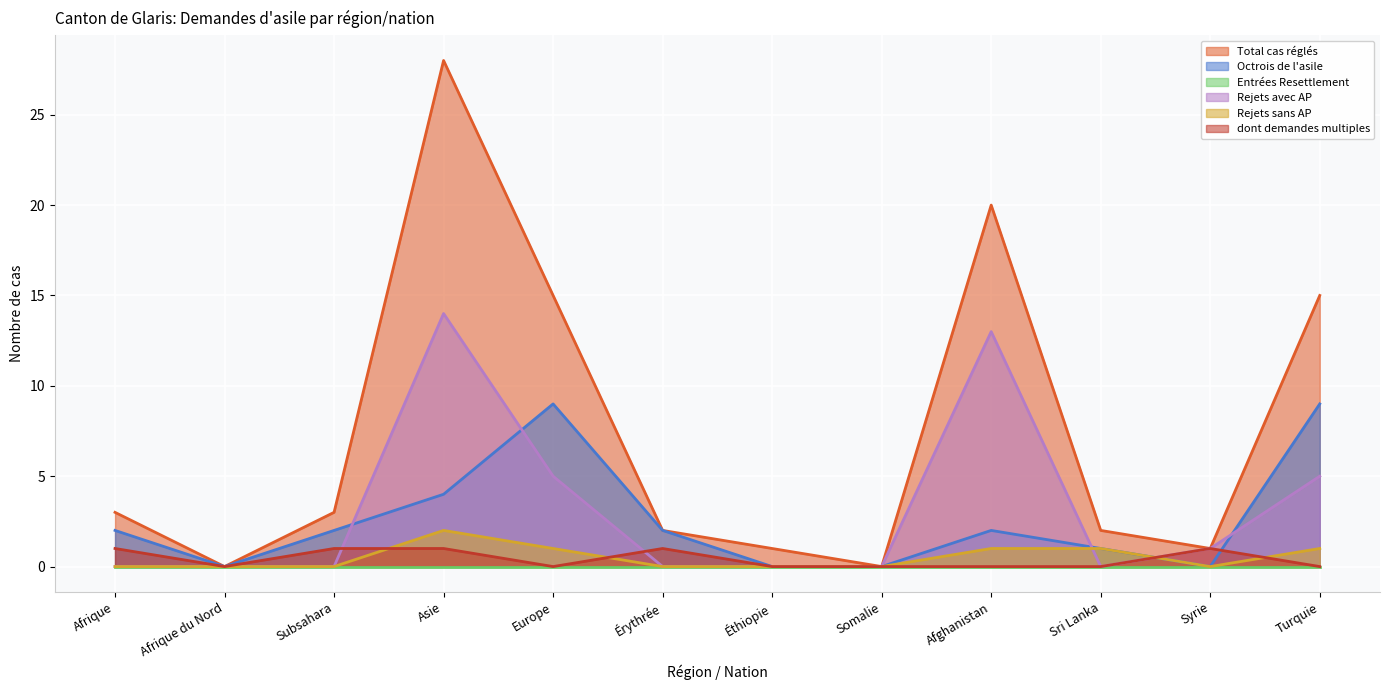

What is the spread (max minus min) of values at Asie?

28